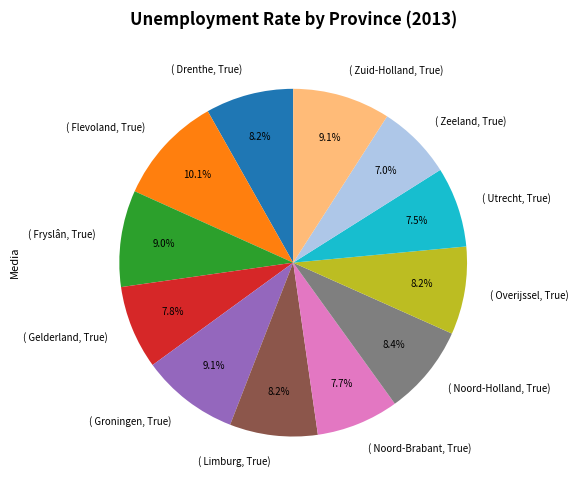

Is there any slice that represents more than half of the pie?

No